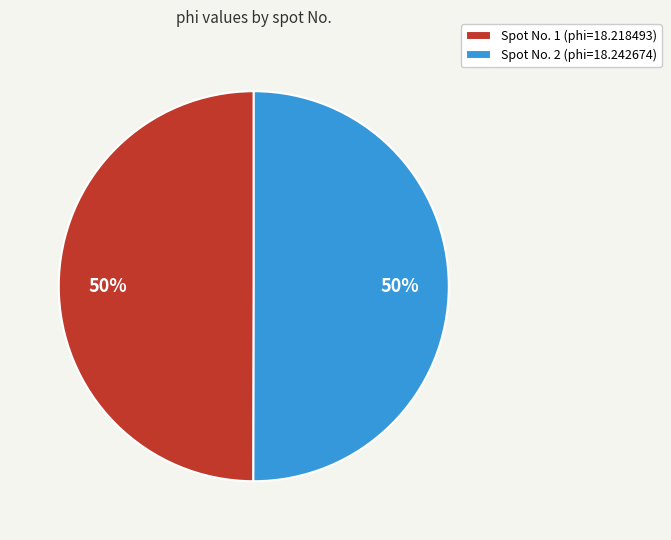

To the nearest percent, what is the combined percentage of Spot No. 1 (phi=18.218493) and Spot No. 2 (phi=18.242674)?

100%